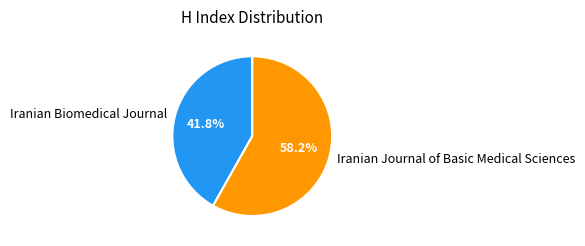

Do Iranian Biomedical Journal and Iranian Journal of Basic Medical Sciences together represent more than half of the pie?

Yes